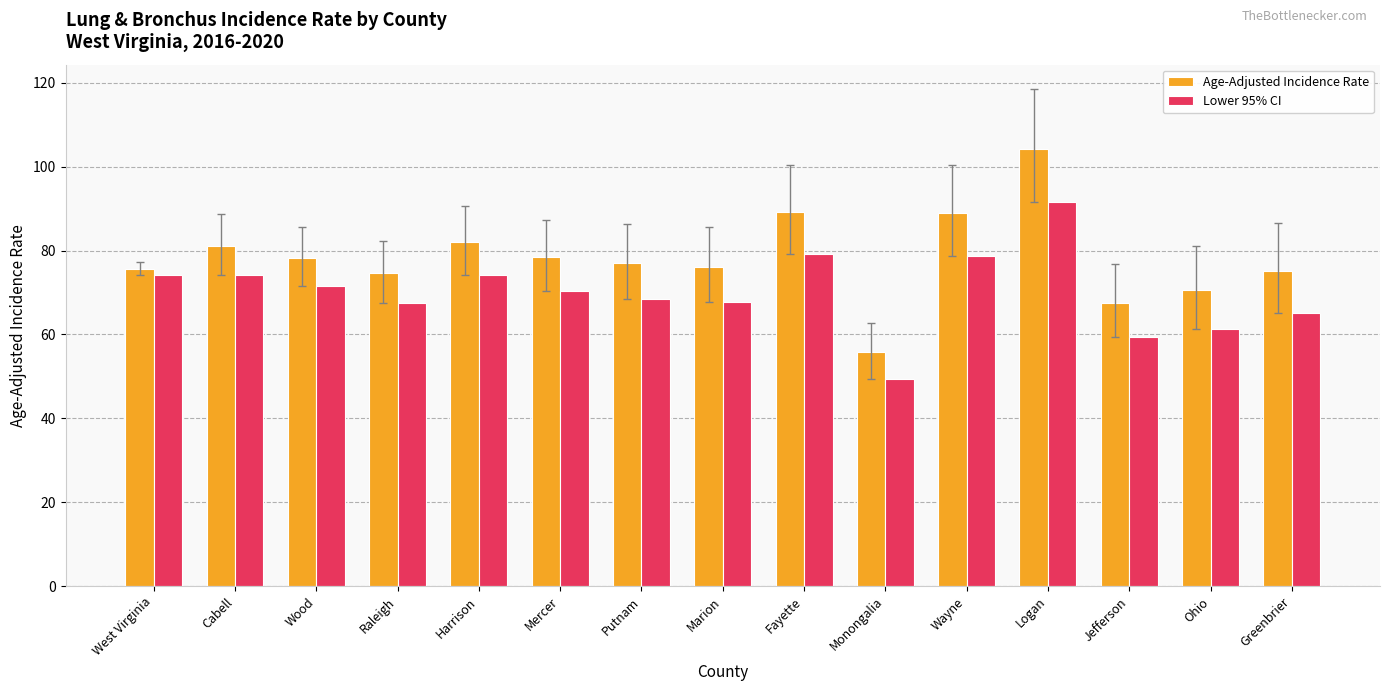

How many groups of bars are there?

15